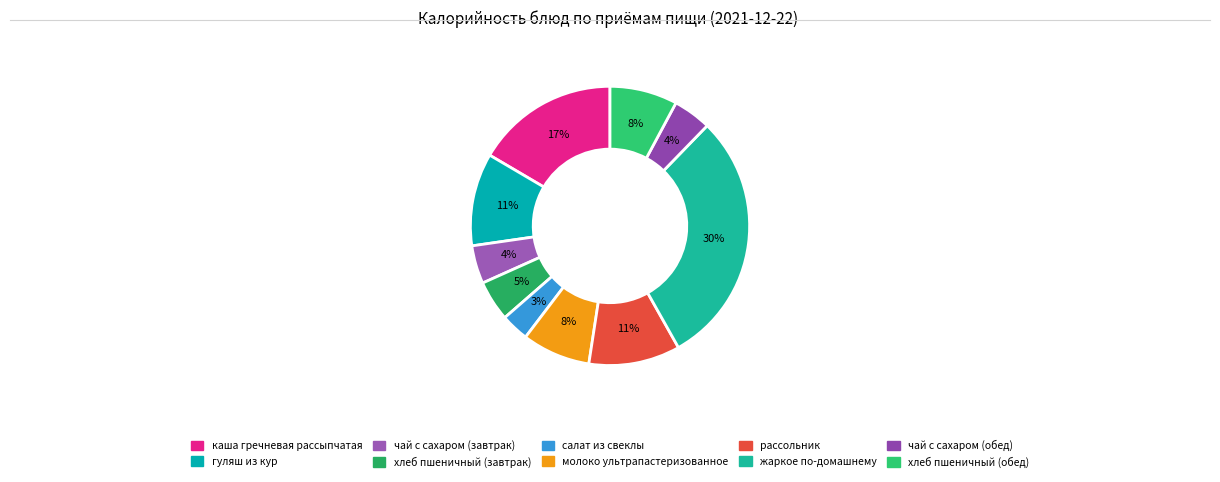

To the nearest percent, what is the difference between the largest and smallest slice percentages?

26%